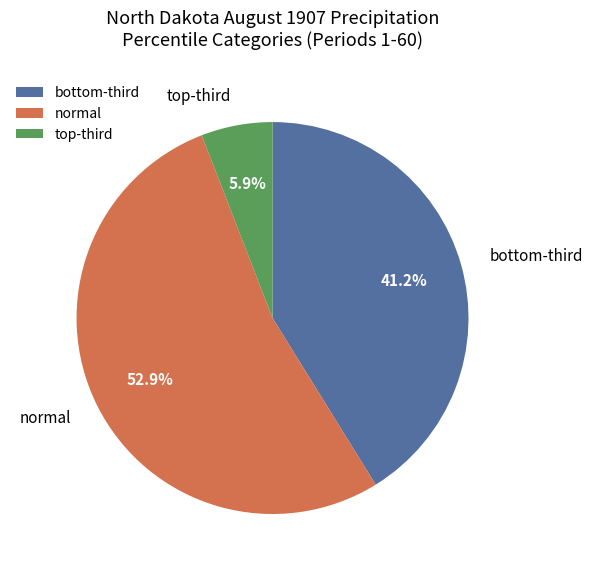

Does normal account for over 50% of the chart?

Yes